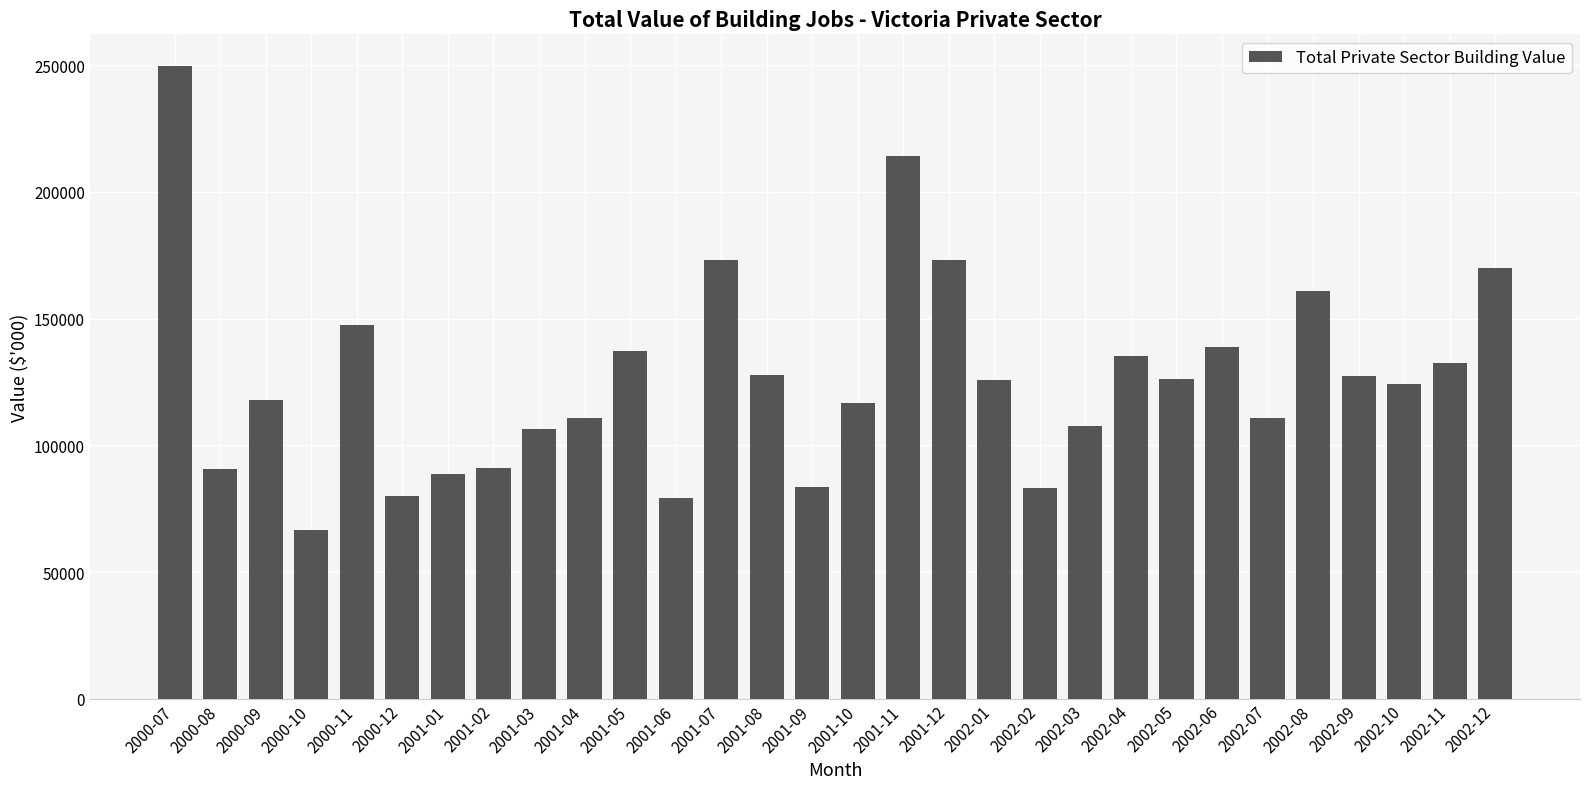

The value at 2000-10 is 17184. True or false?

False